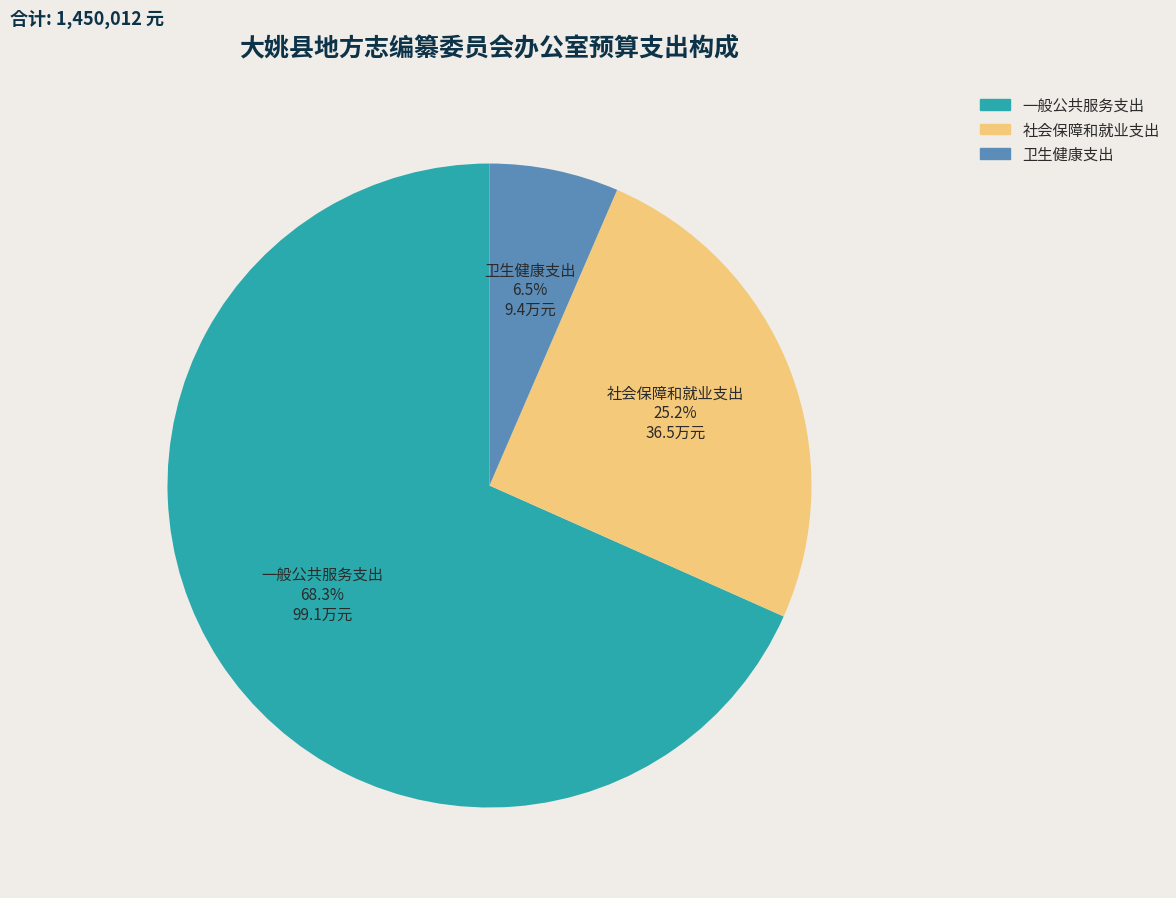

Is there a majority slice in this chart?

Yes